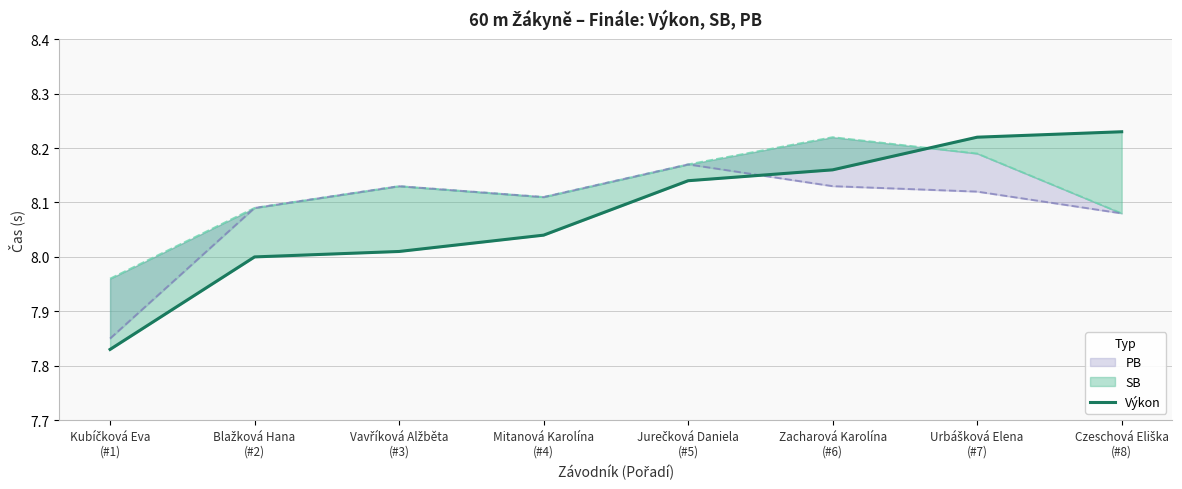

How many values exceed 8?

6